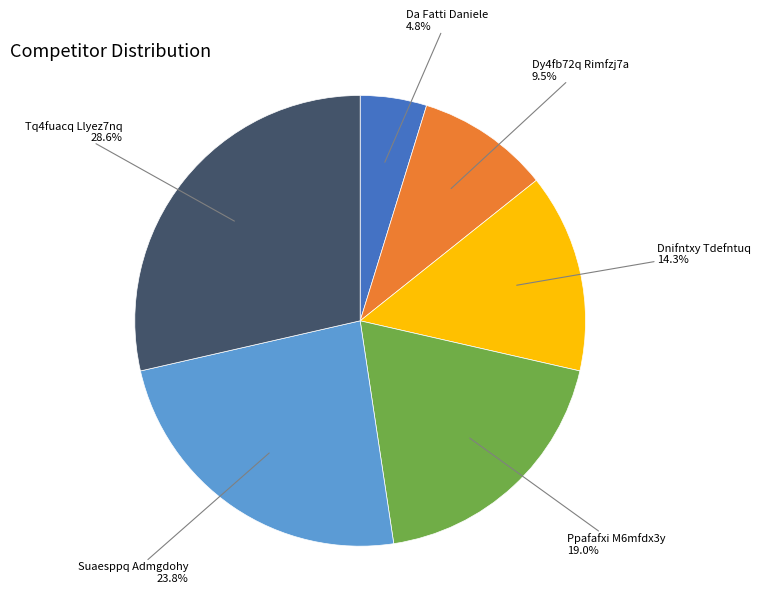

Approximately how many times larger is the value at Suaesppq Admgdohy compared to Tq4fuacq Llyez7nq?

0.8